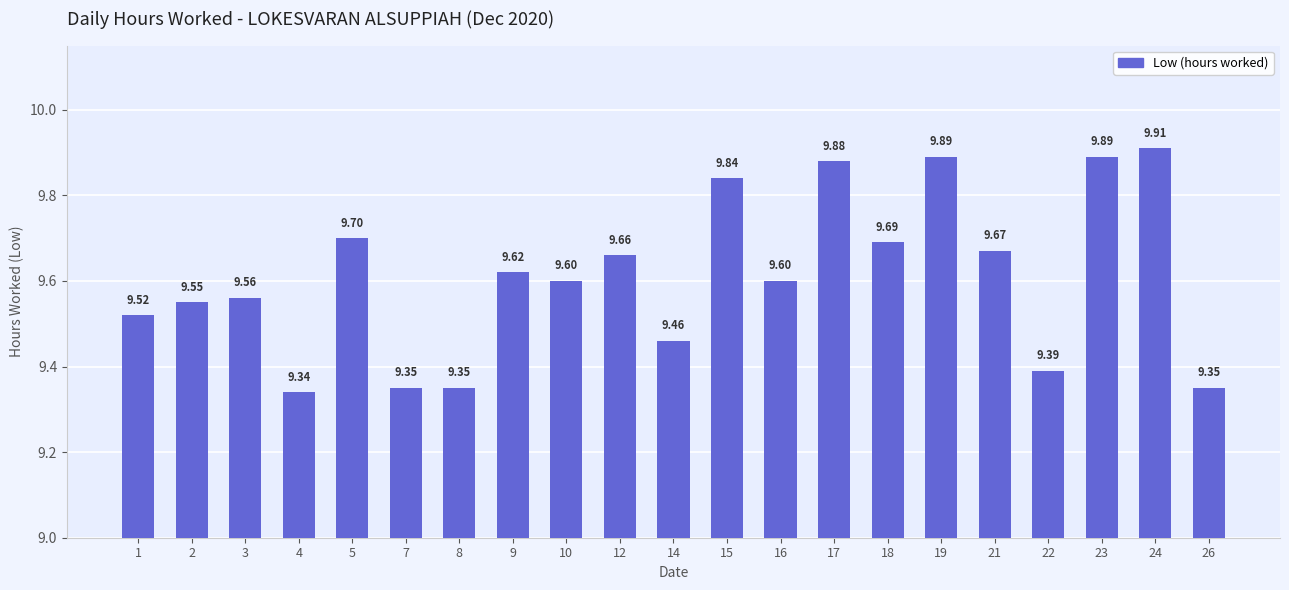

What is the change in value from 17 to 18?

-0.2